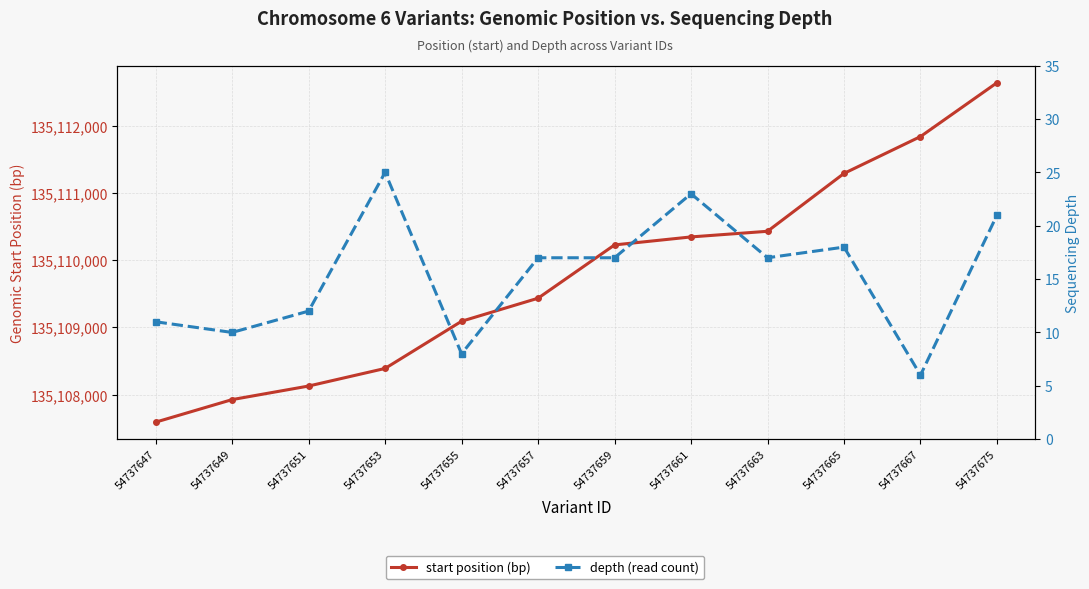

Rank the series by their maximum value, from highest to lowest.

start position (bp), depth (read count)